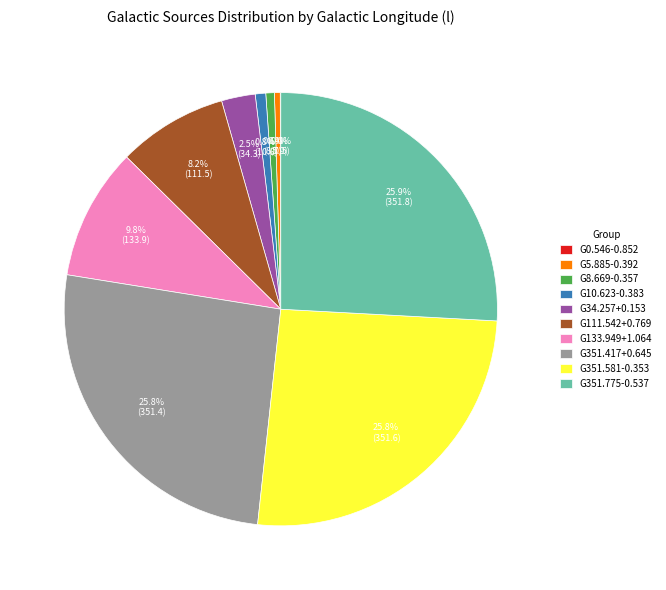

What portion of the pie excludes G133.949+1.064?

90.2%